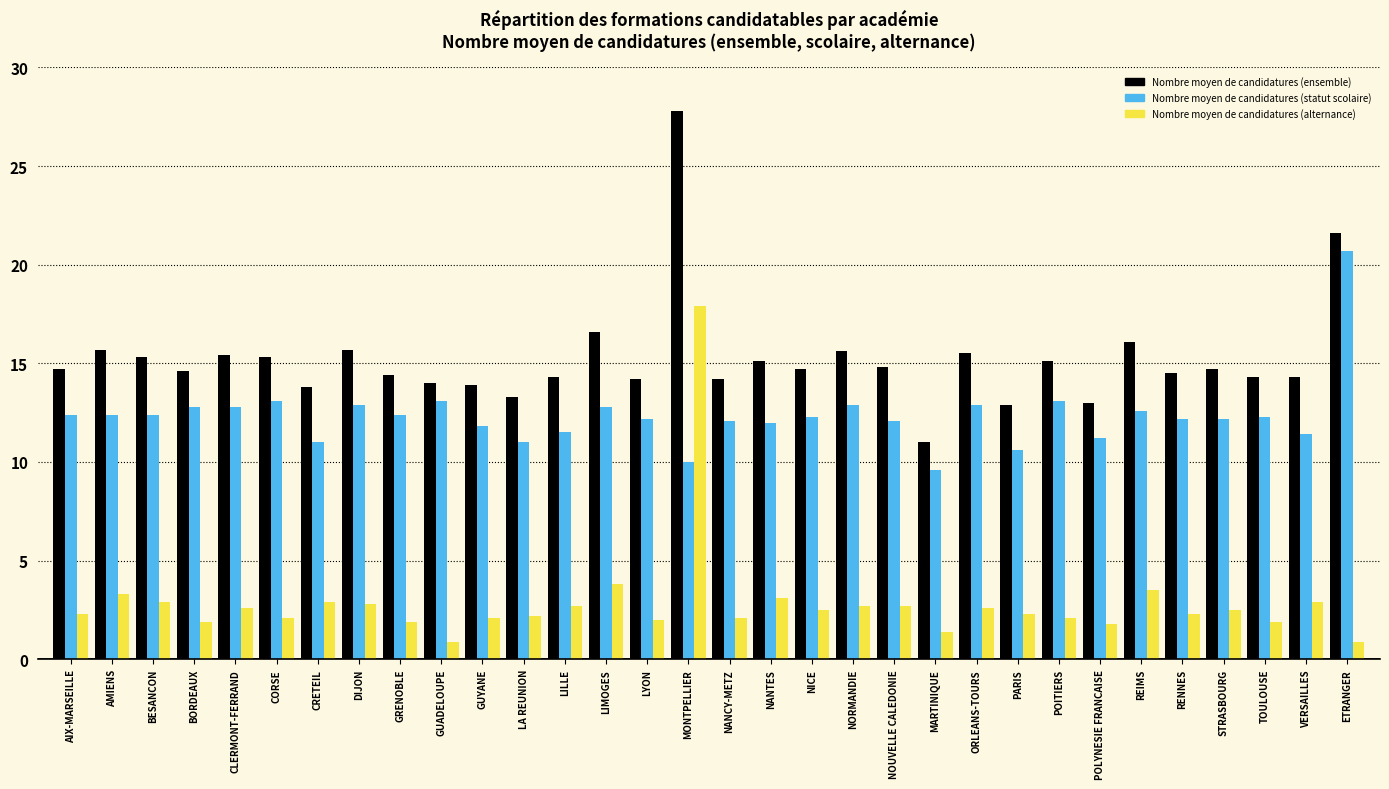

What is the maximum value for Nombre moyen de candidatures (statut scolaire)?

20.7